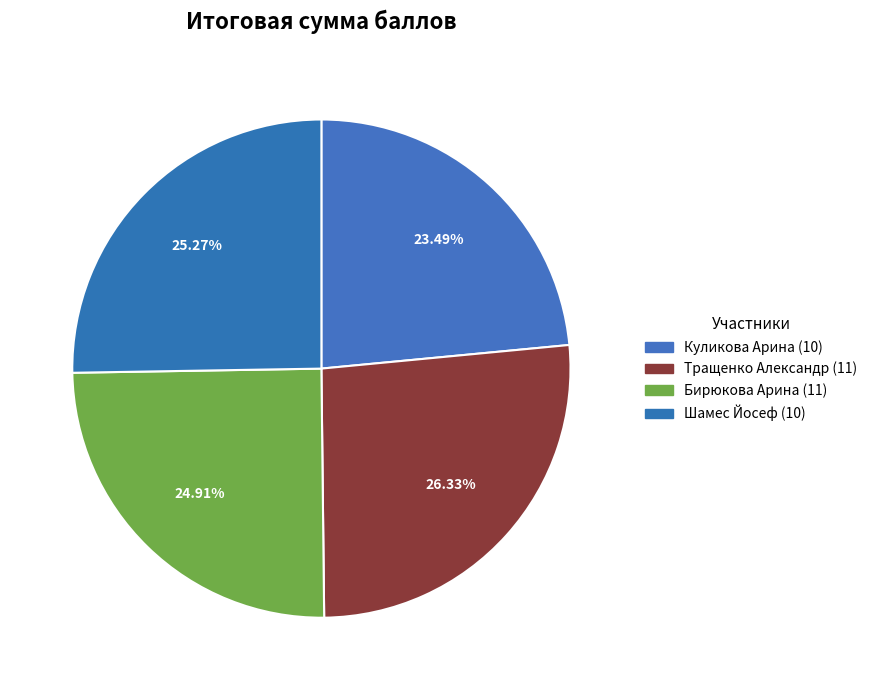

How many slices are in this pie chart?

4